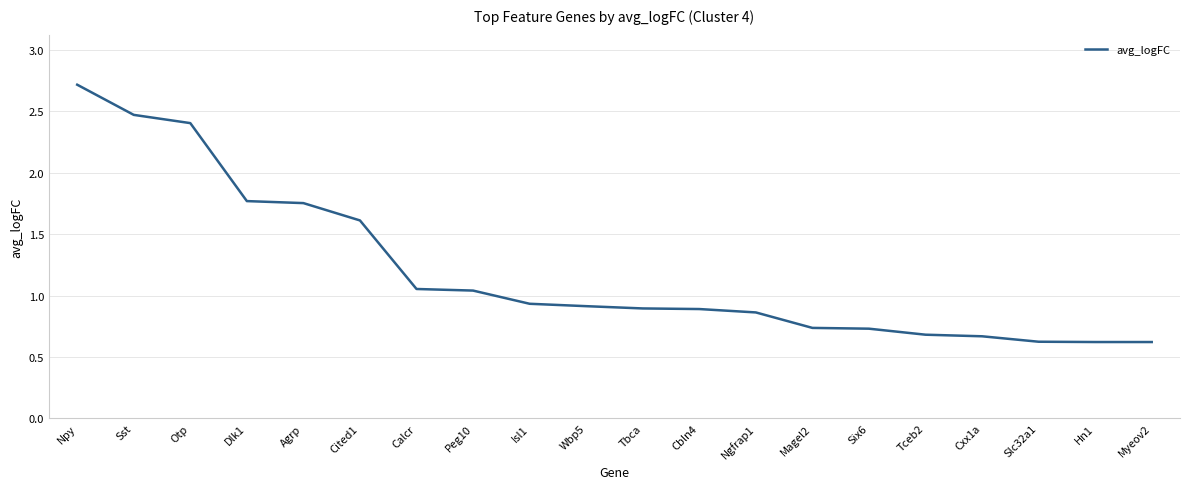

What is the difference between the values at Hn1 and Calcr?

0.4